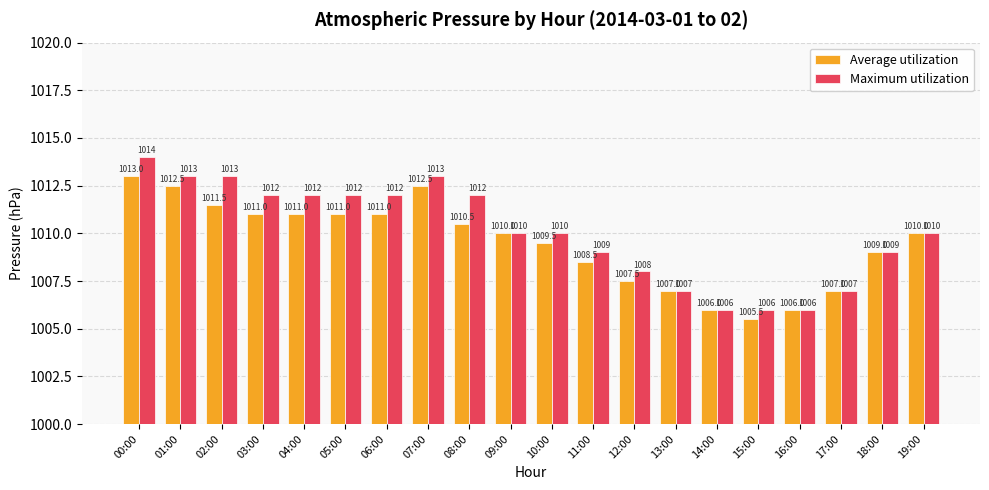

Between 03:00 and 16:00, which series saw the biggest shift?

Maximum utilization